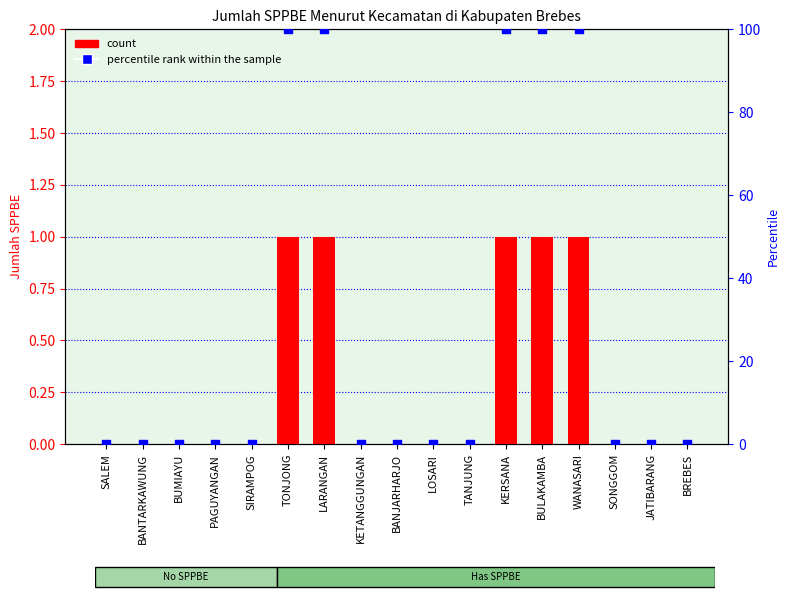

At how many categories does at least one series exceed 58?

5